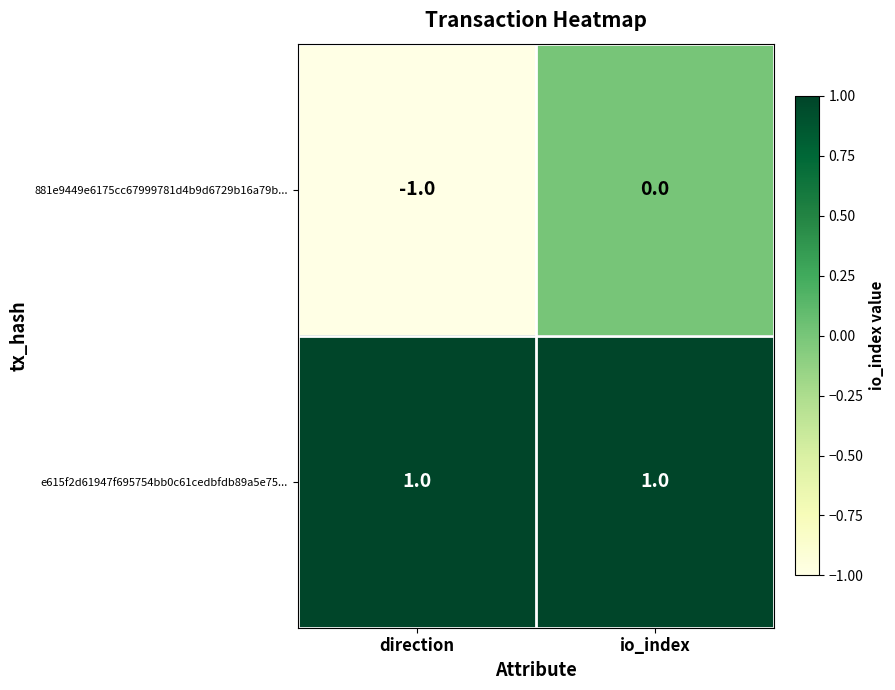

Which series has the largest total across all categories?

e615f2d61947f695754bb0c61cedbfdb89a5e75...